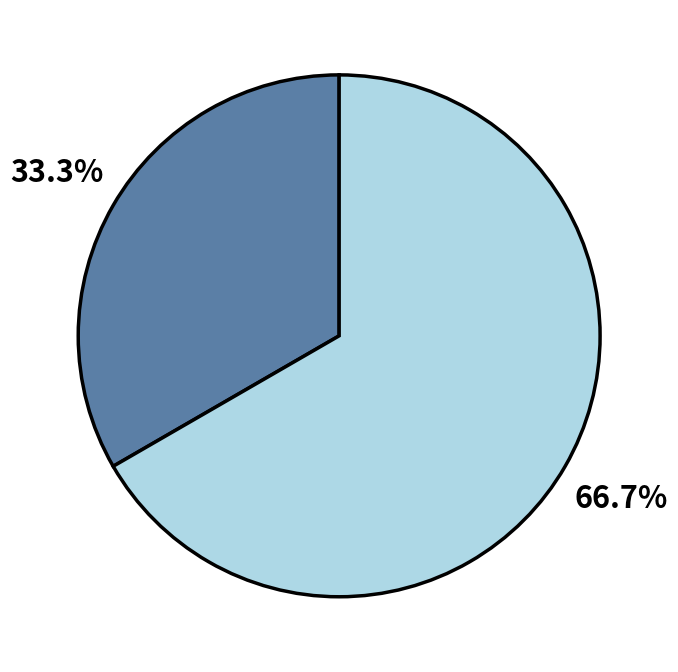

Does any single category account for the majority?

Yes